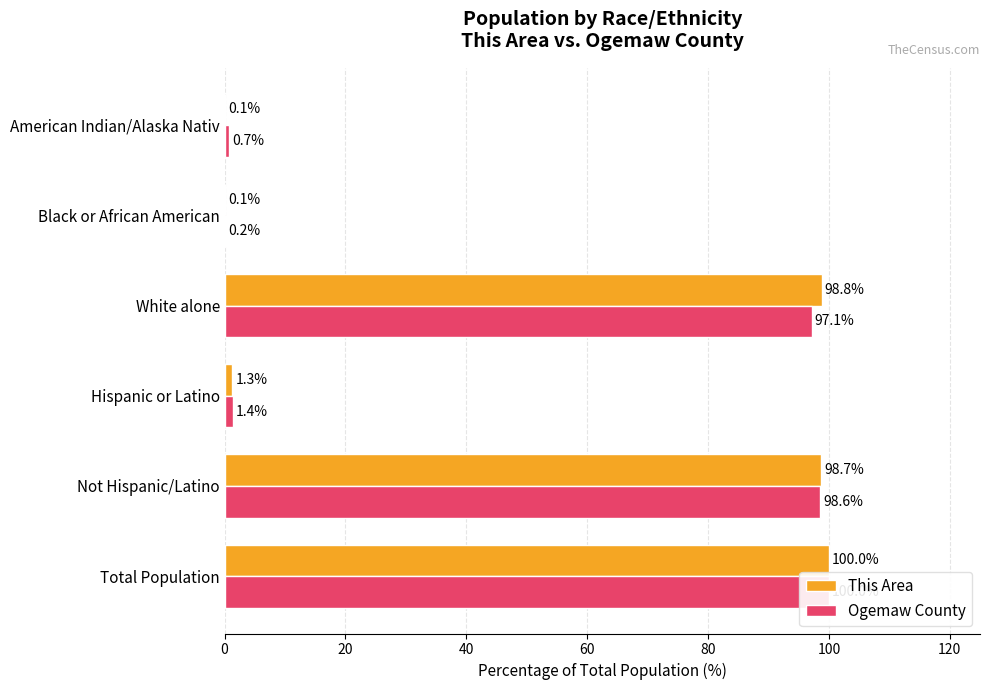

What is the greatest value displayed?

100.0